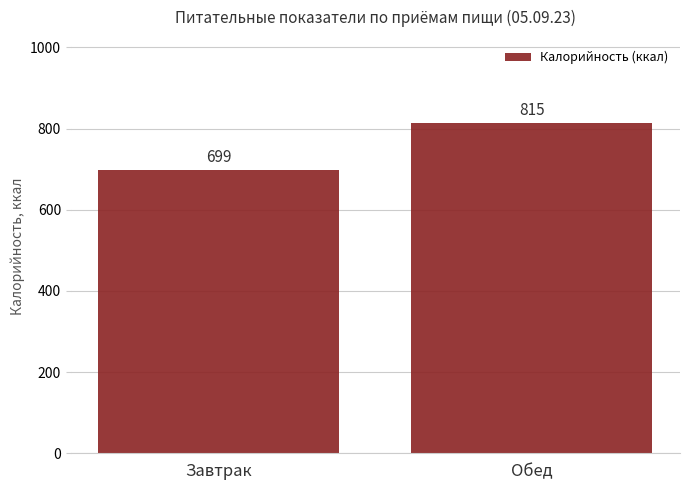

Where is the data nearest to the value 756?

Завтрак